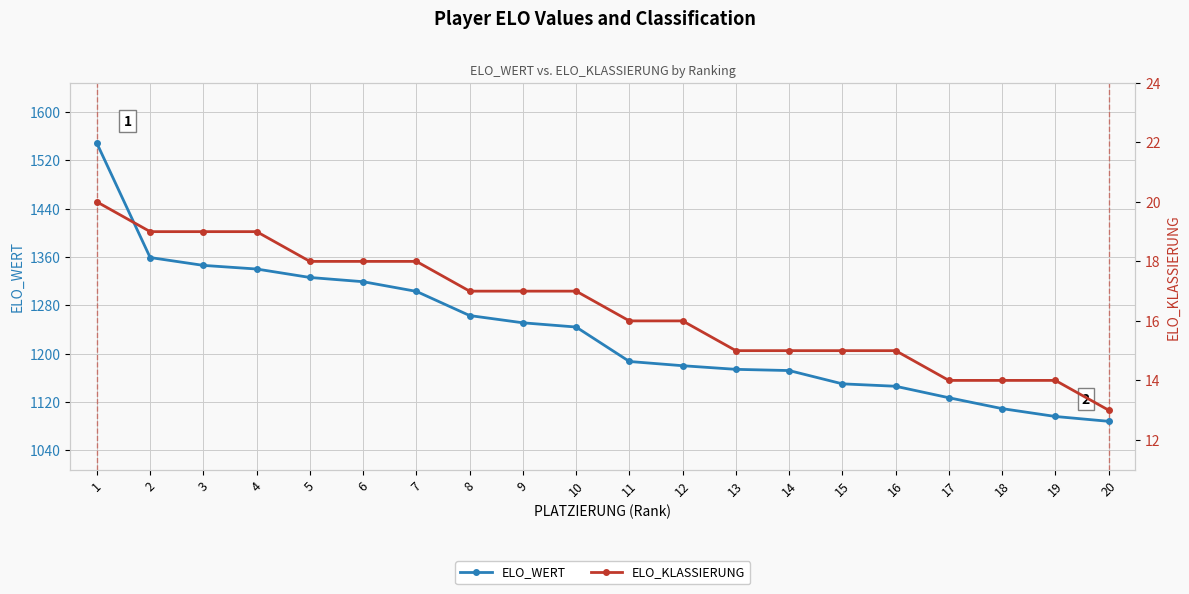

Is it true that ELO_KLASSIERUNG equals 16 at 11?

True